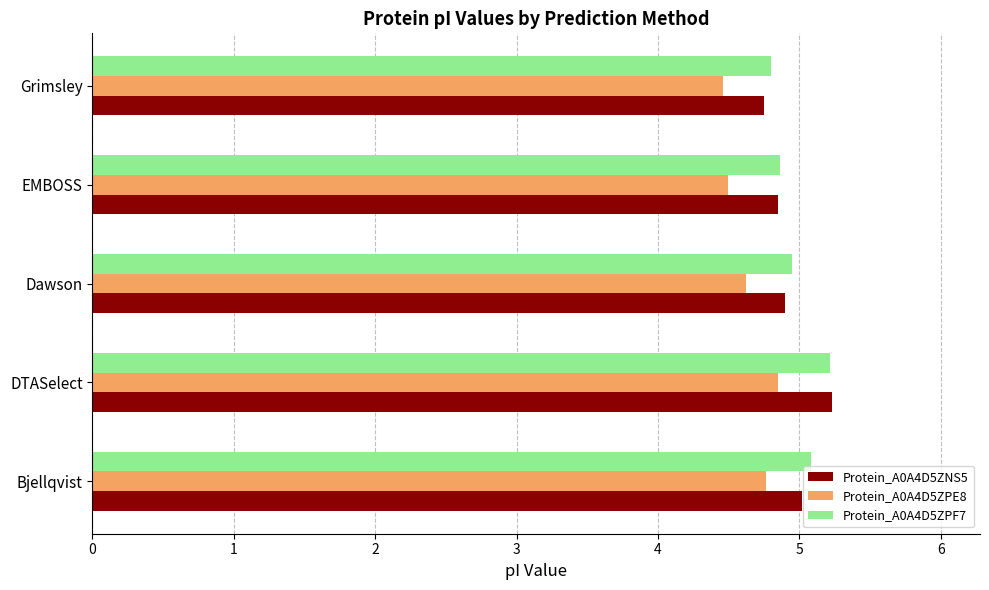

At which category is the sum across all series the highest?

DTASelect